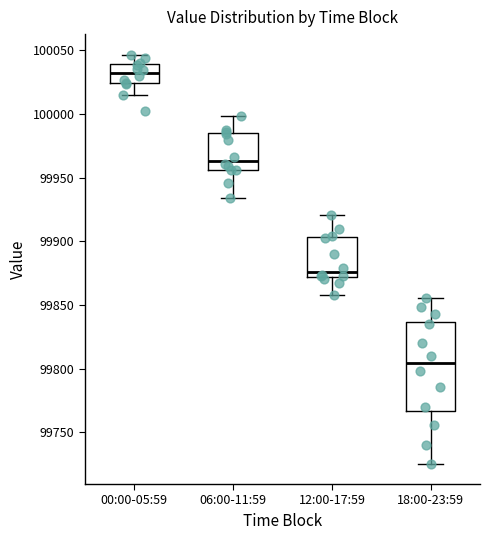

Where is the upper edge of the box for 18:00-23:59 on the y-axis? The values are not printed on the chart, so give them approximately, as read against the axis.

99835